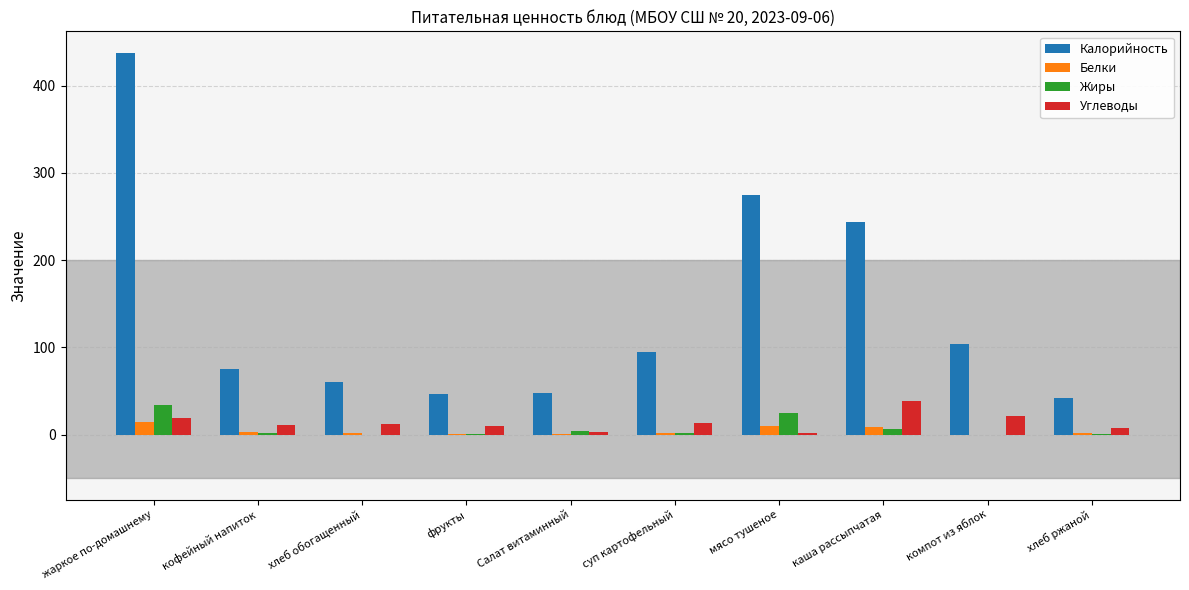

Does the chart contain stacked bars?

No